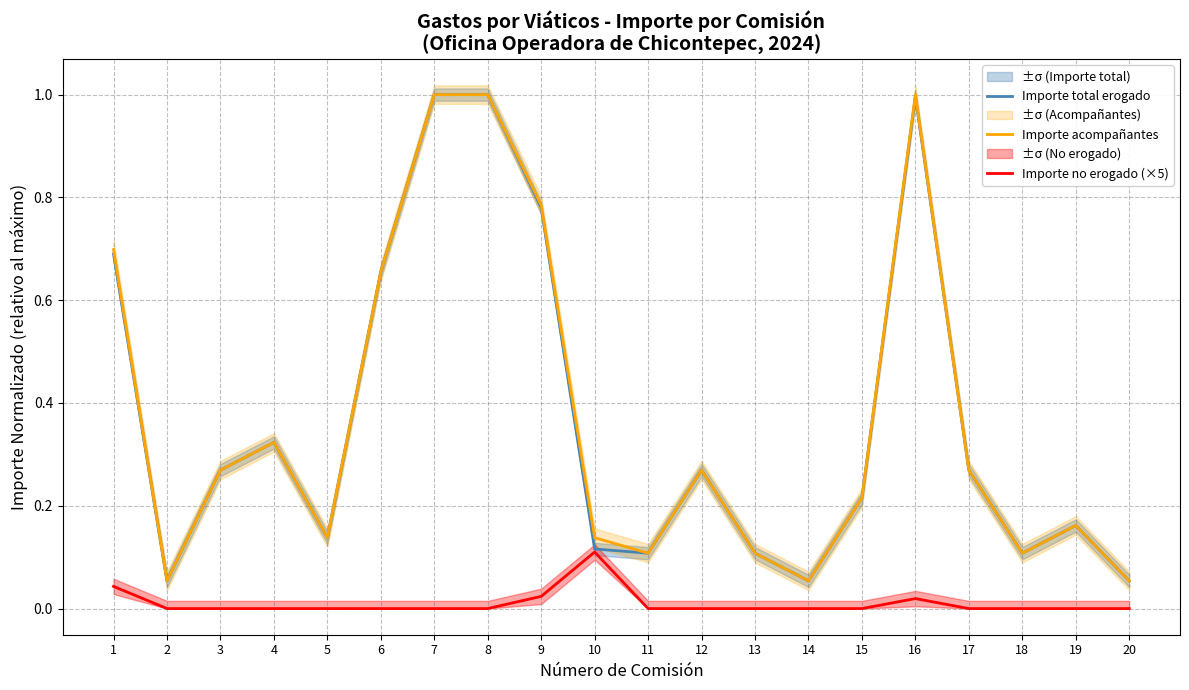

How many distinct data groups are displayed?

3